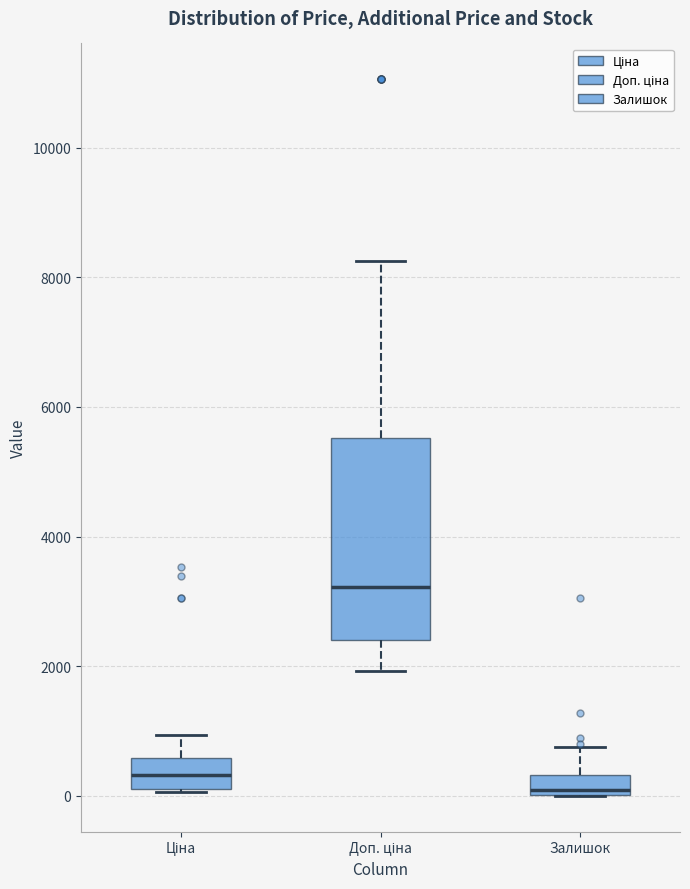

Where does the upper whisker of the box for Ціна end on the y-axis? The values are not printed on the chart, so give them approximately, as read against the axis.

1000